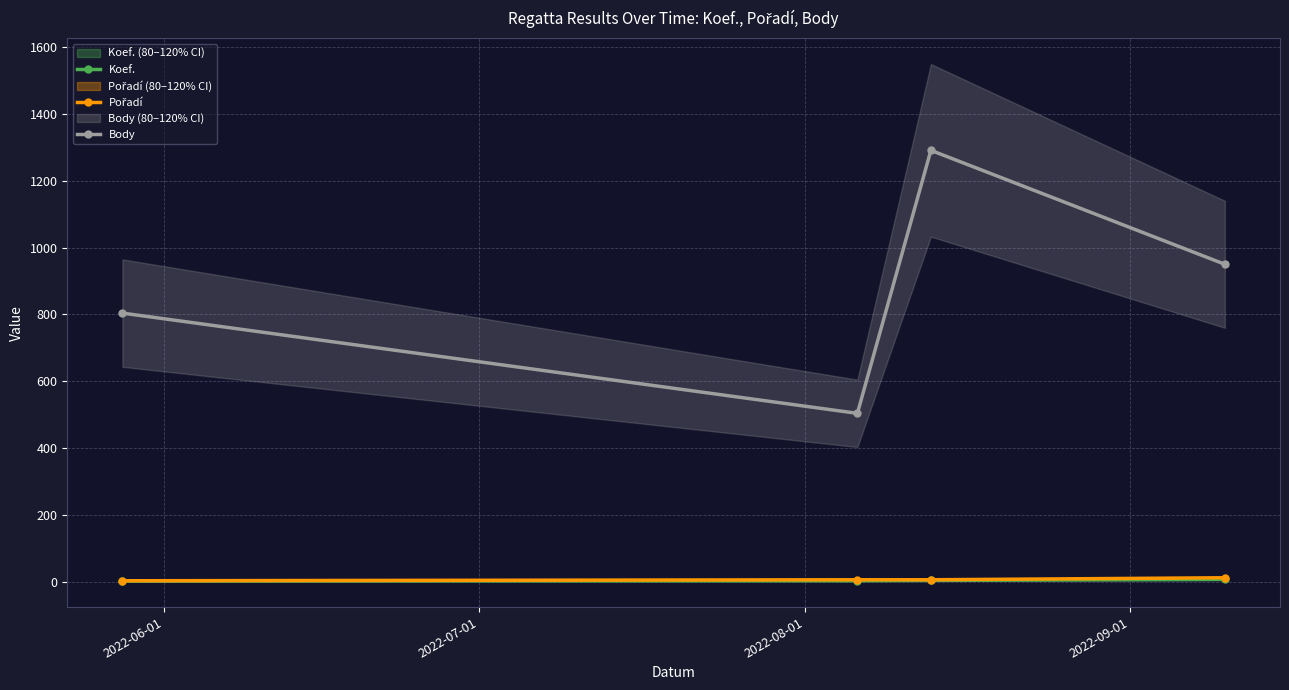

How many interior local peaks does the Body series have?

1